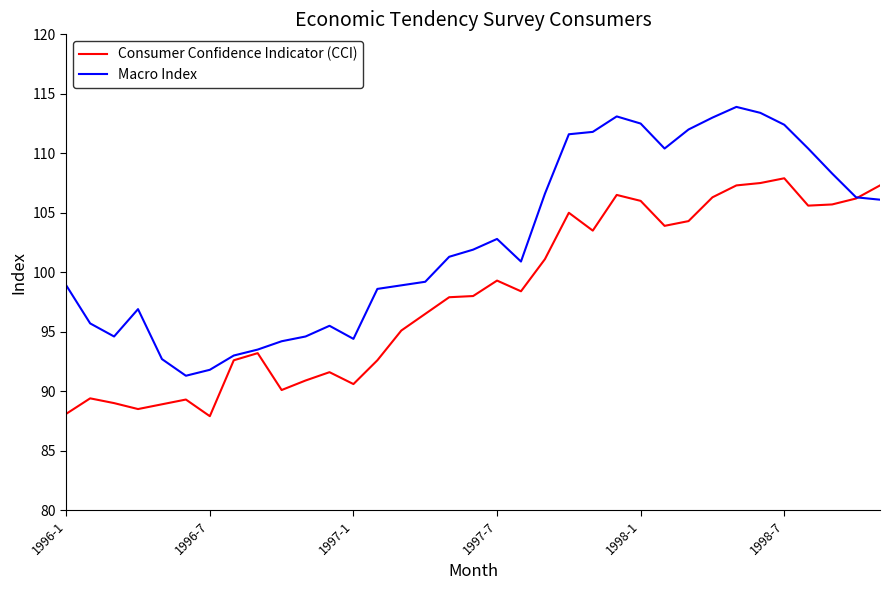

Which series has the largest total across all categories?

Macro Index